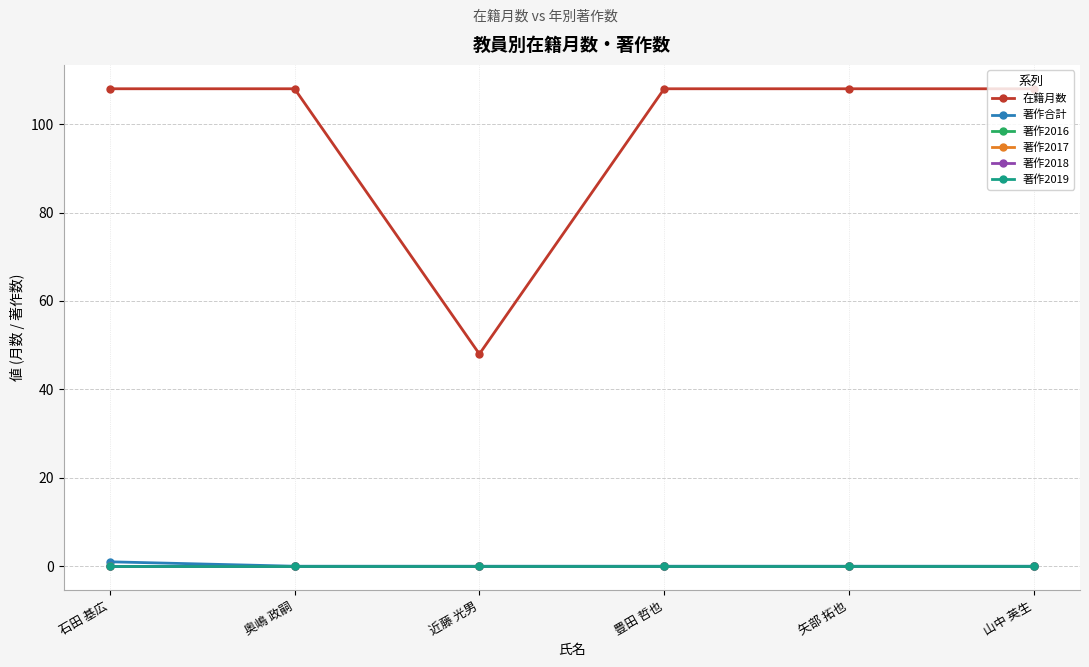

How many lines are shown in the chart?

6